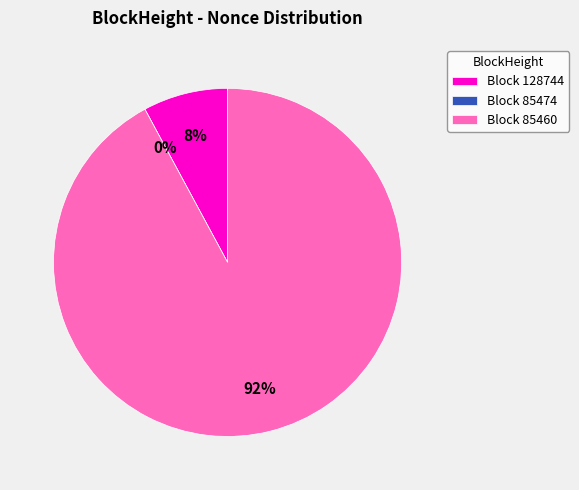

What is the largest slice in the pie chart?

85460